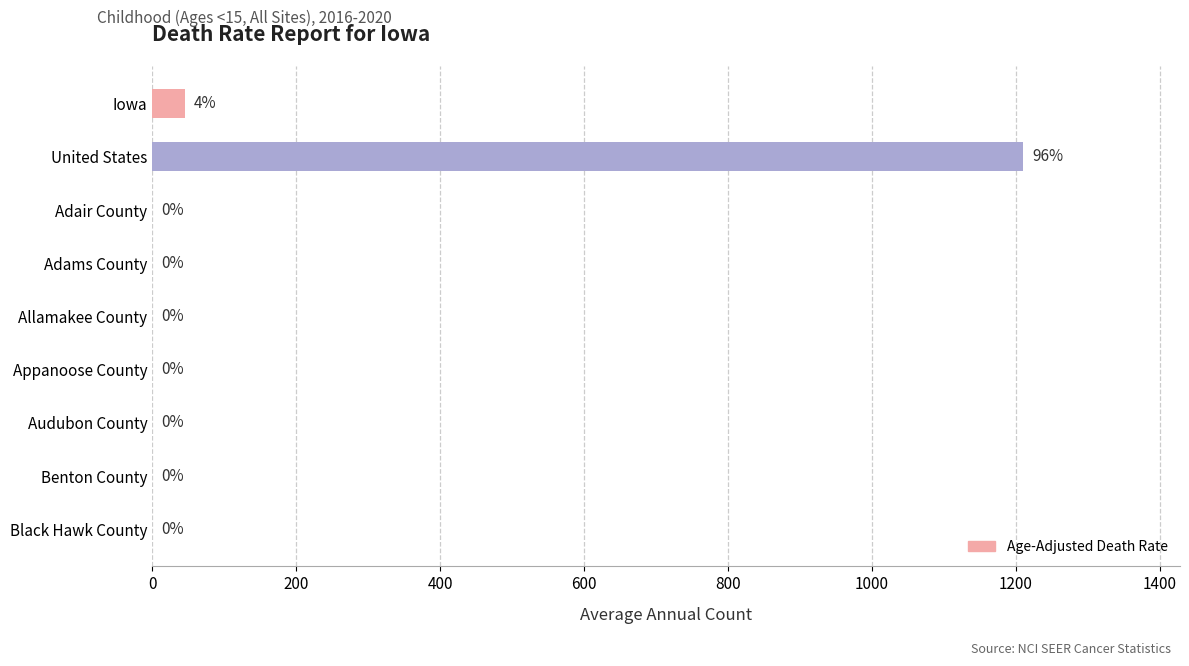

True or false: the data shows 45 at Iowa.

True